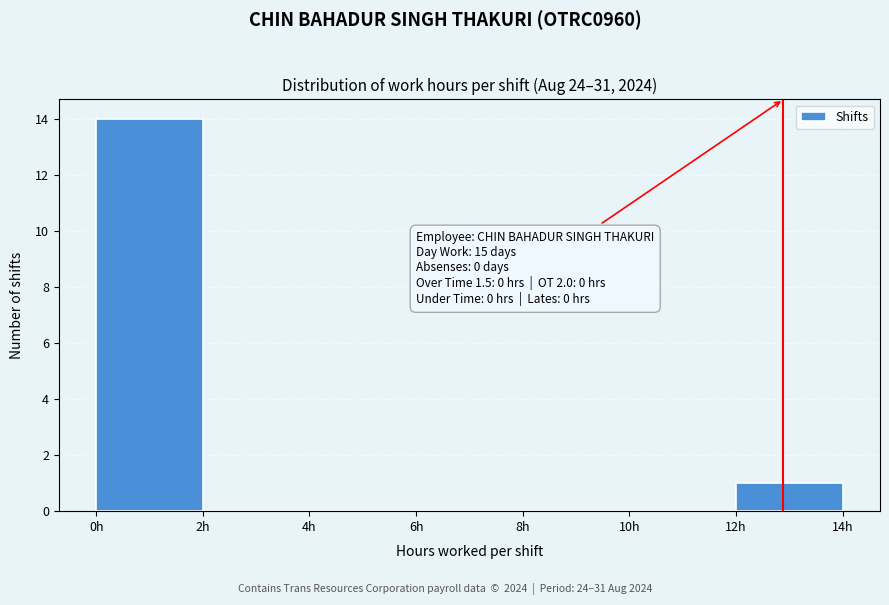

Over which range of the x-axis is the bar tallest?

0 to 2